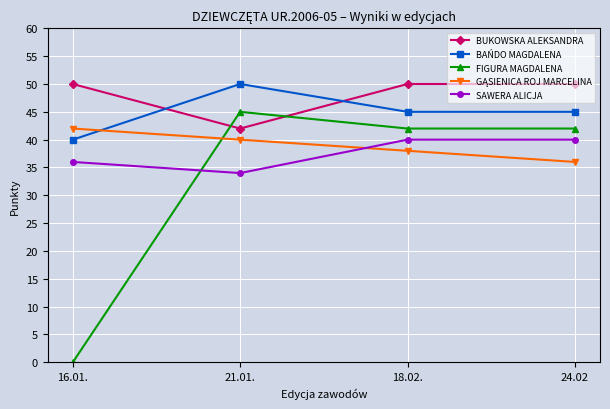

True or false: SAWERA ALICJA and BUKOWSKA ALEKSANDRA intersect in this chart.

False